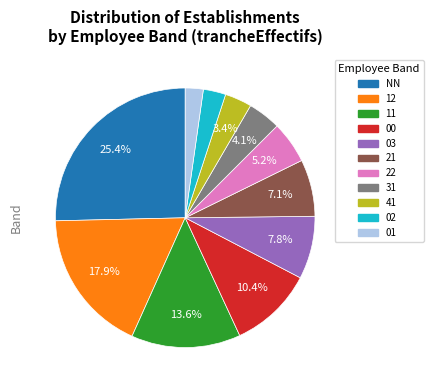

To the nearest percent, what is the difference between the 31 and 02 slice percentages?

1%